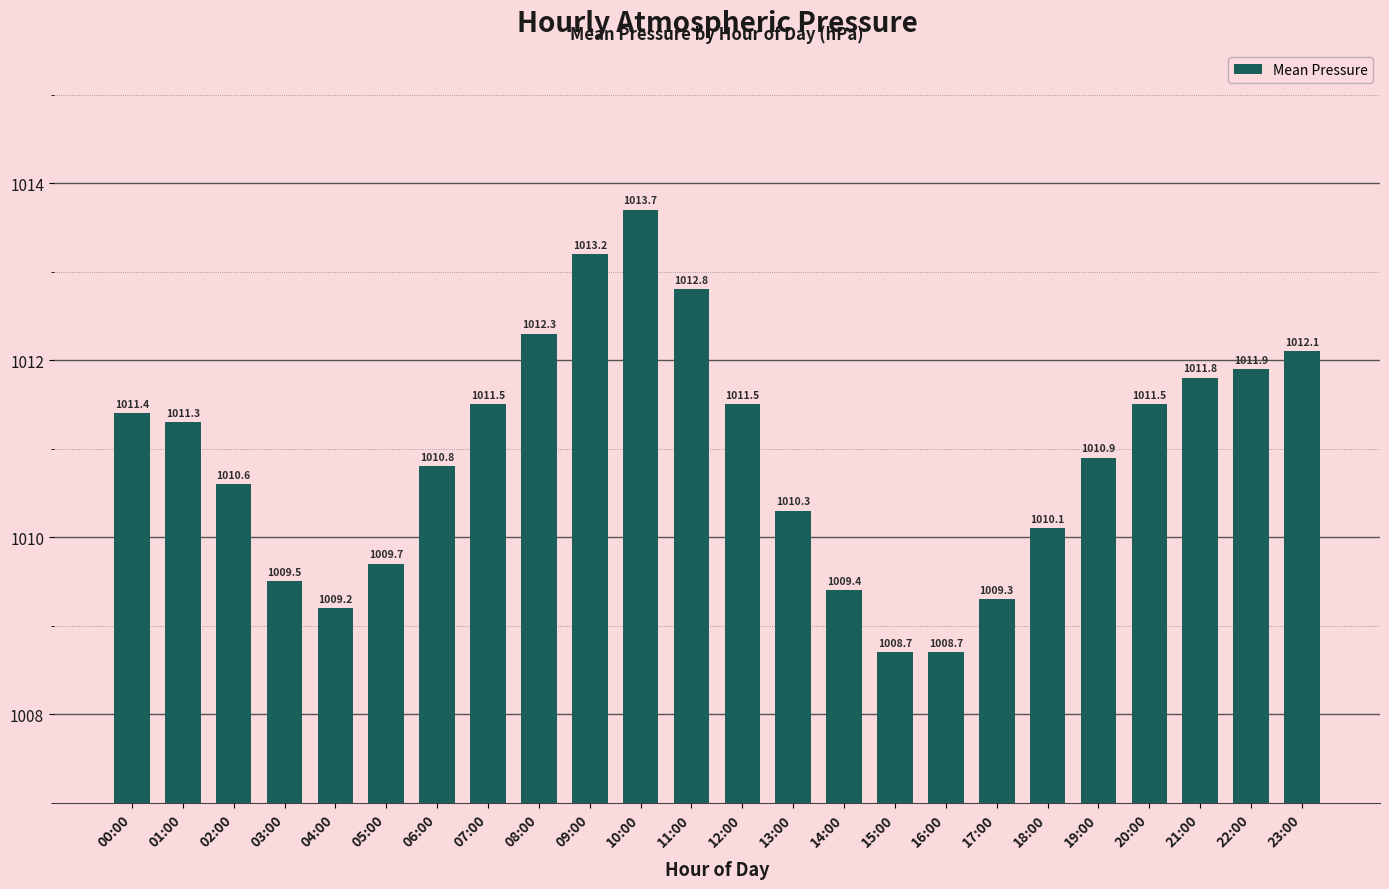

What is the label of the 8th bar from the left?

07:00